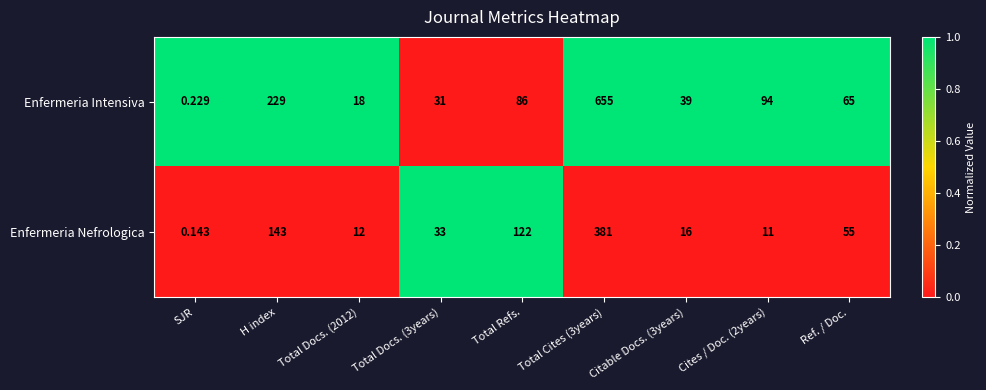

At Citable Docs. (3years), list the series in order from largest to smallest.

Enfermeria Intensiva, Enfermeria Nefrologica